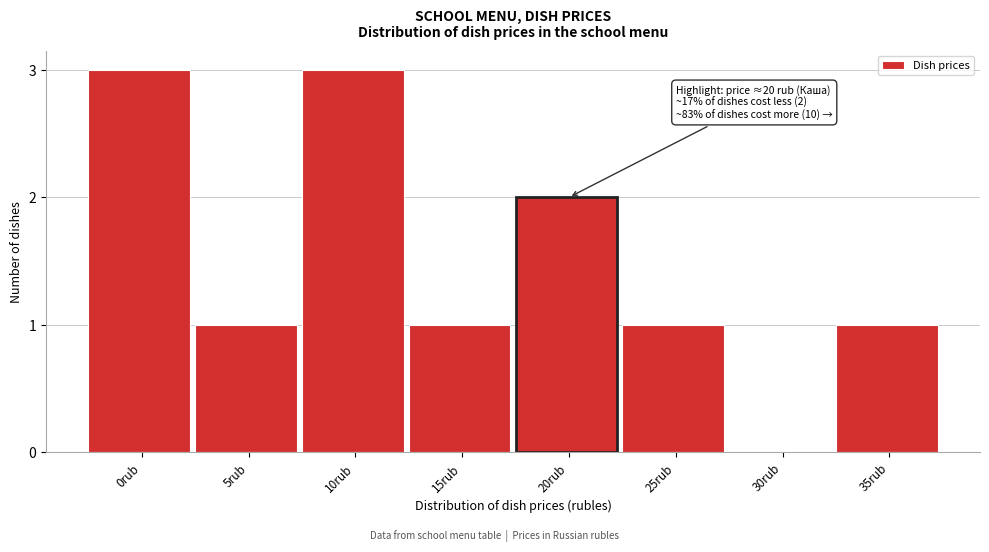

Reading right to left, what are all the values shown in this chart?

35rub=1	30rub=0	25rub=1	20rub=2	15rub=1	10rub=3	5rub=1	0rub=3